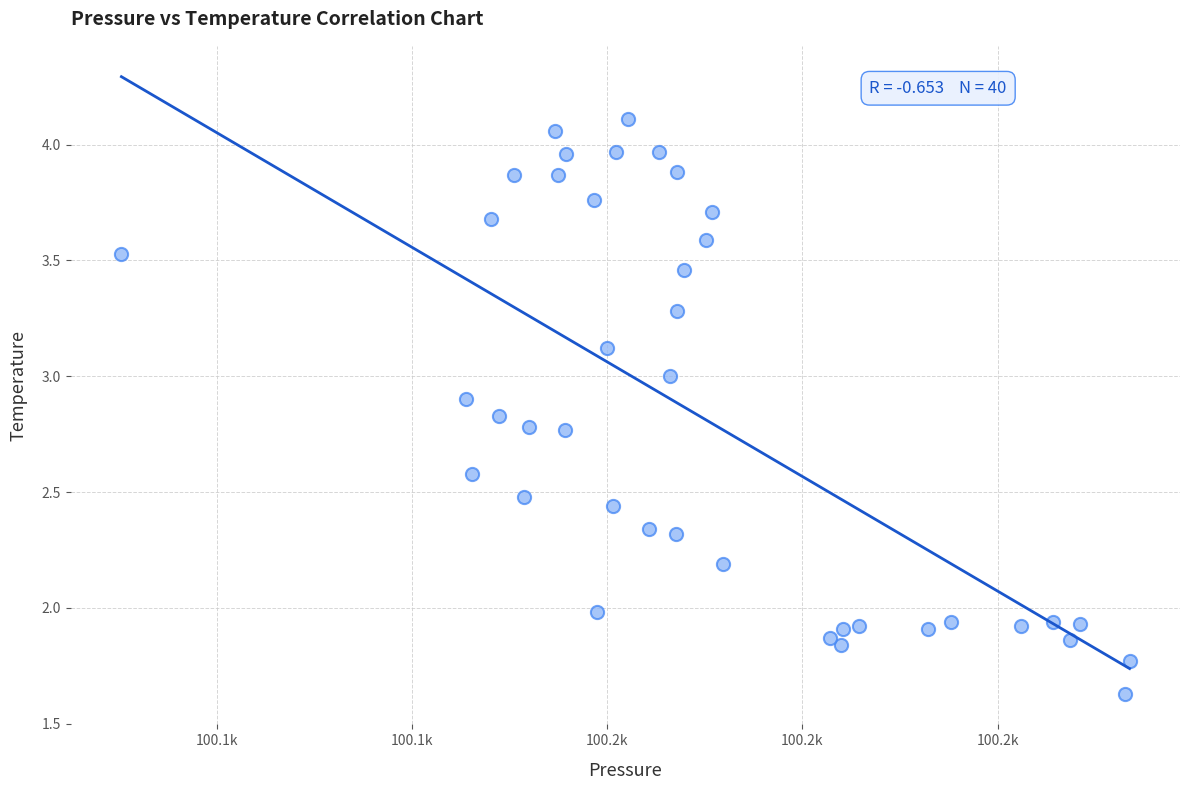

What is the range of Y values (max minus min)?

2.5